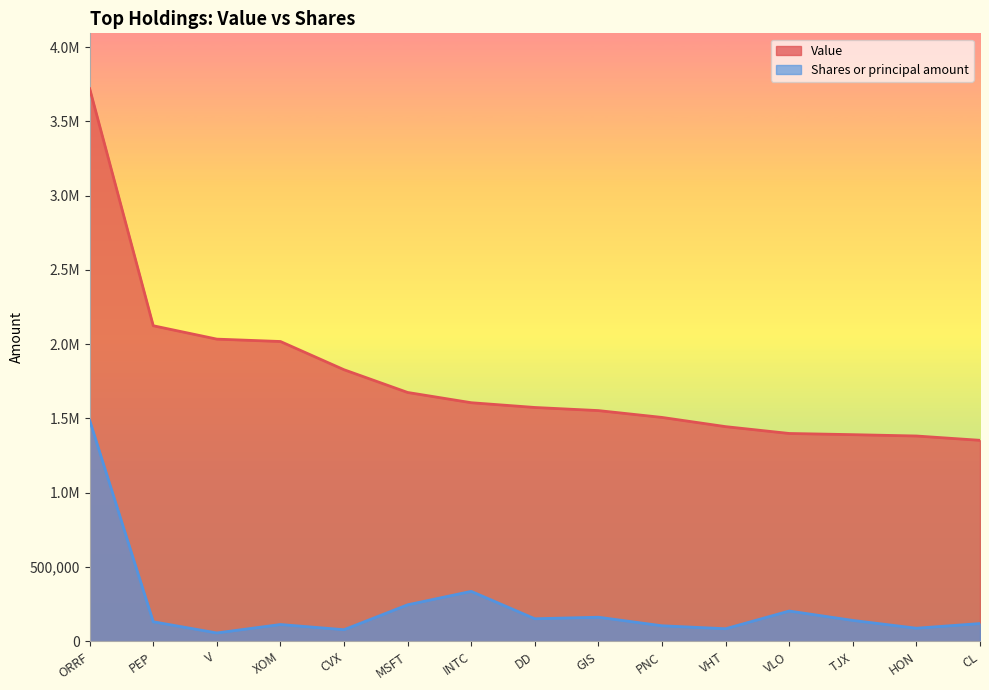

How many series are shown in this chart?

2